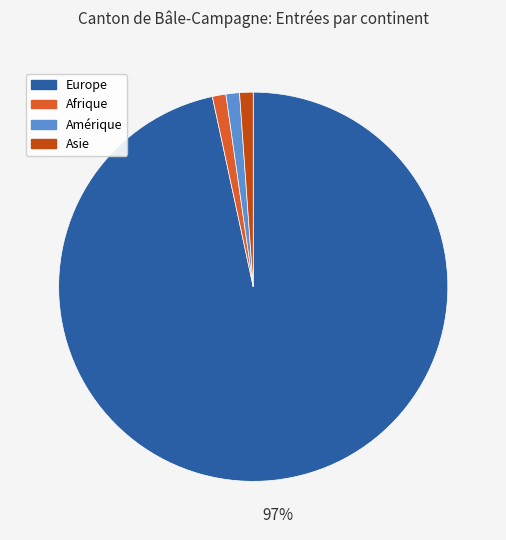

To the nearest percent, what is the combined percentage of Amérique and Asie?

2%